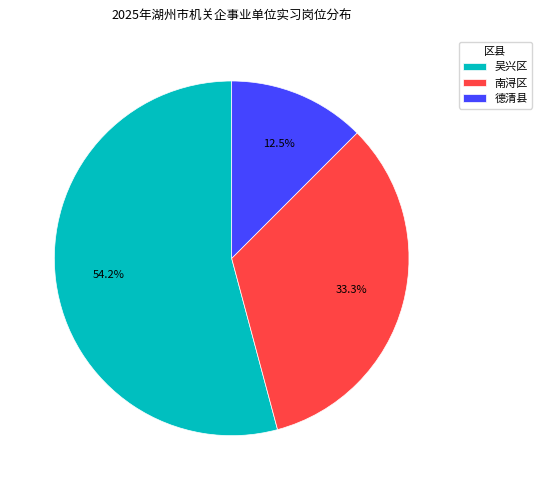

The 吴兴区 slice represents 68% of the pie. True or false?

False